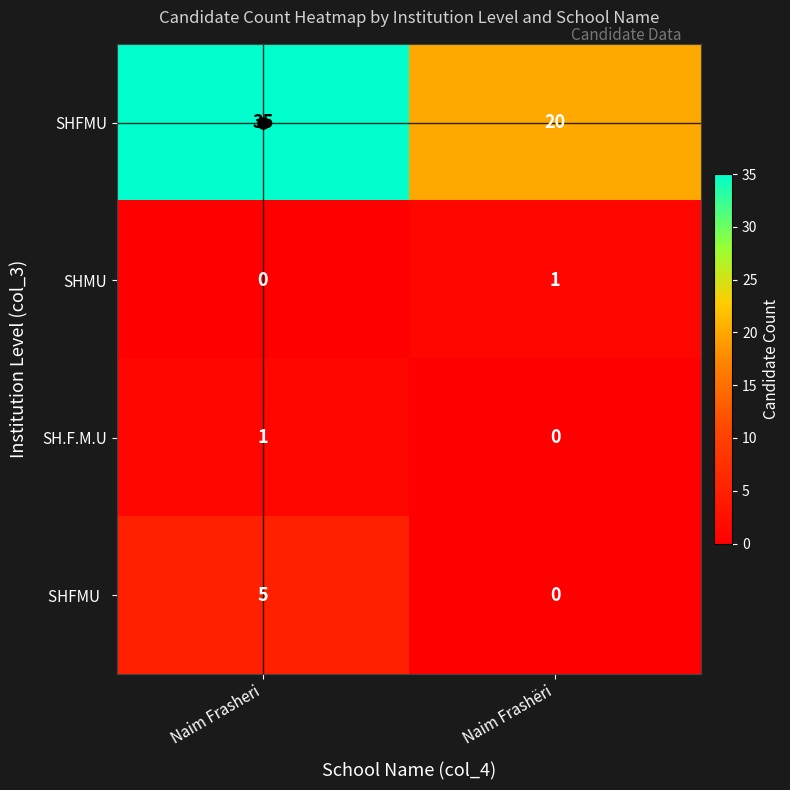

Where is SH.F.M.U nearest to the value 0?

Naim Frashëri